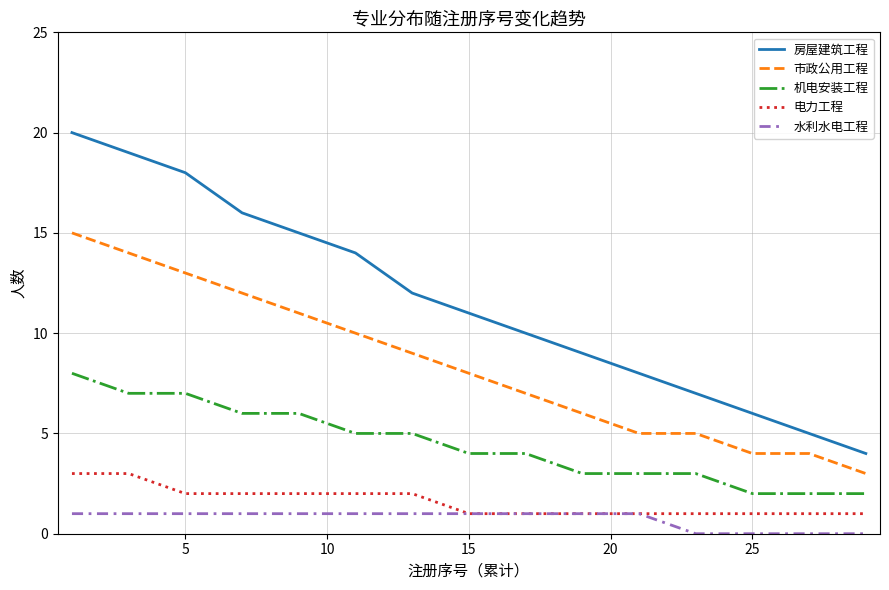

True or false: 房屋建筑工程 and 电力工程 intersect in this chart.

False